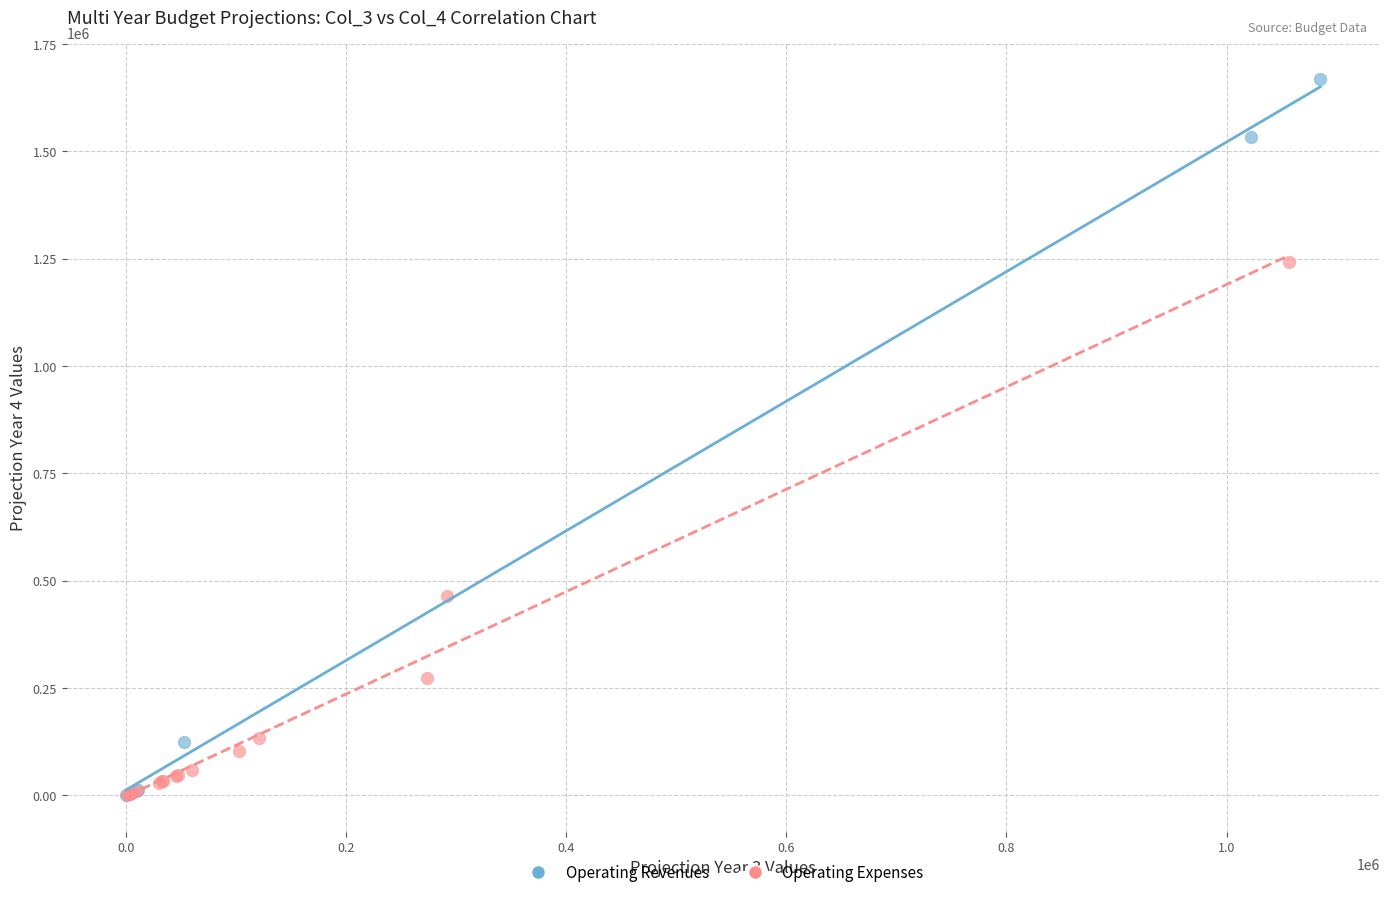

Which series has the widest spread of Y values?

Operating Revenues